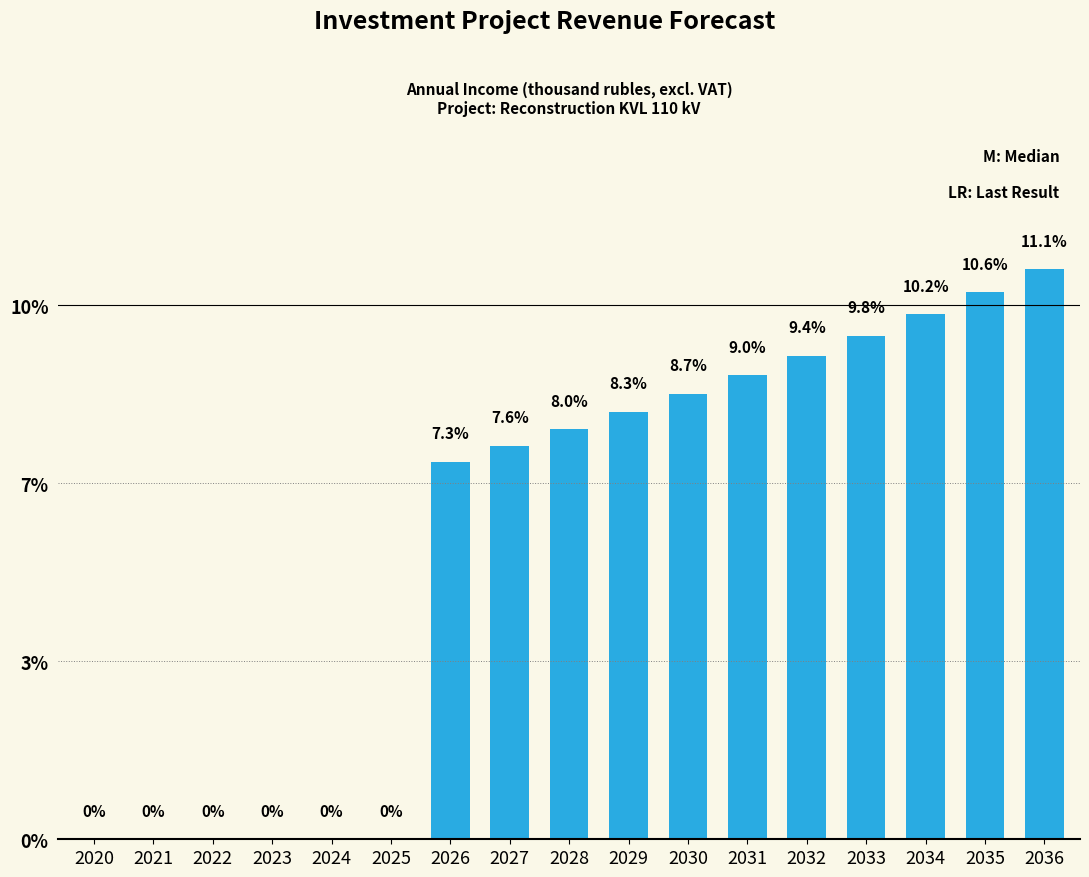

Are the bars horizontal?

No